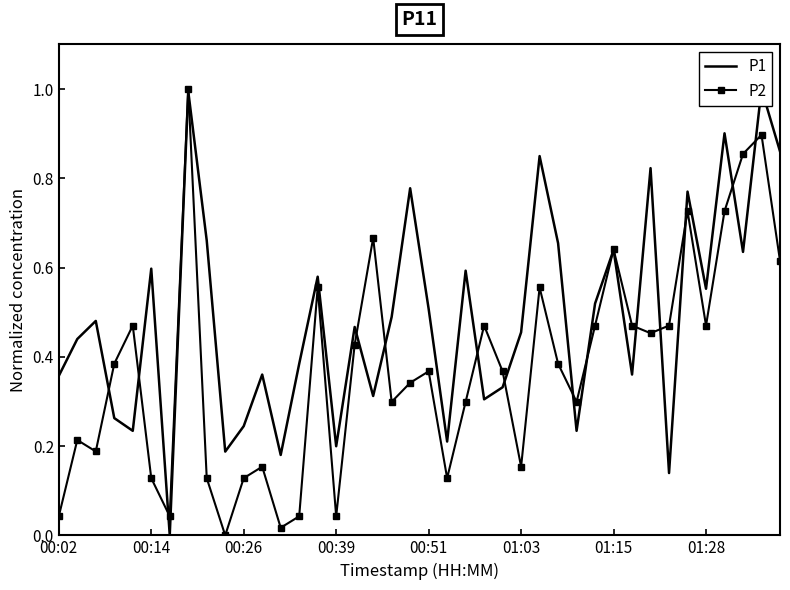

What is the sum of all P1 values?

19.6